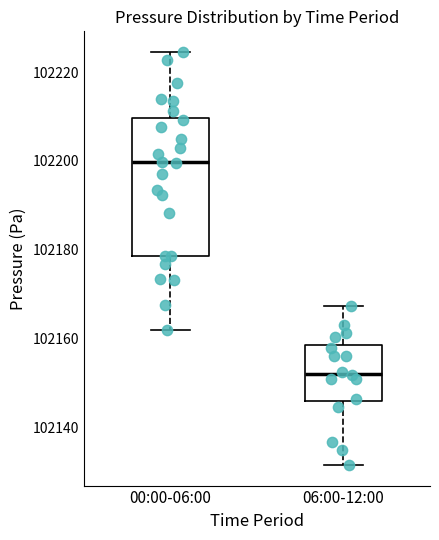

Where does the upper whisker of the box for 06:00-12:00 end on the y-axis? The values are not printed on the chart, so give them approximately, as read against the axis.

102168